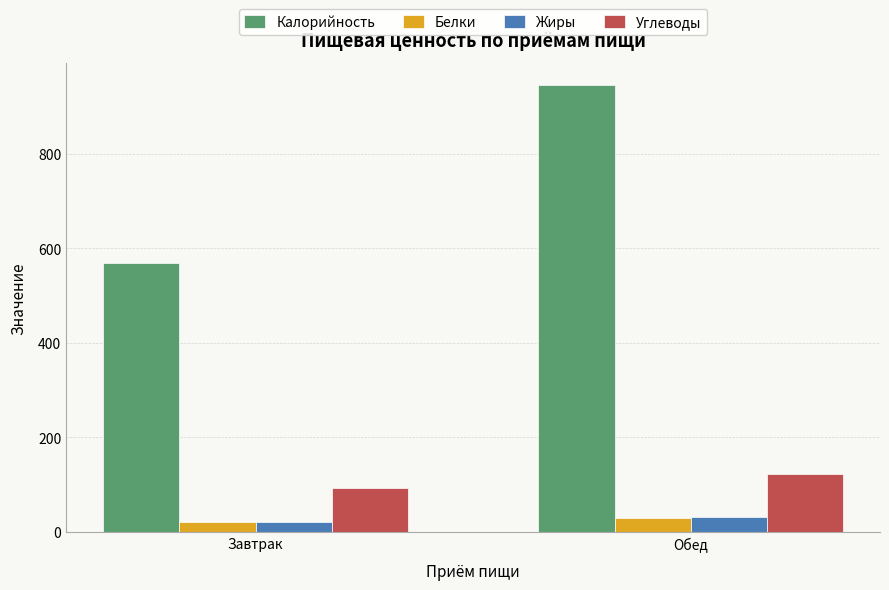

Reading left to right, what are all the values shown in this chart?

Калорийность: Завтрак=570.0	Обед=945.1
Белки: Завтрак=21.9	Обед=30.3
Жиры: Завтрак=21.3	Обед=32.1
Углеводы: Завтрак=94.0	Обед=123.5